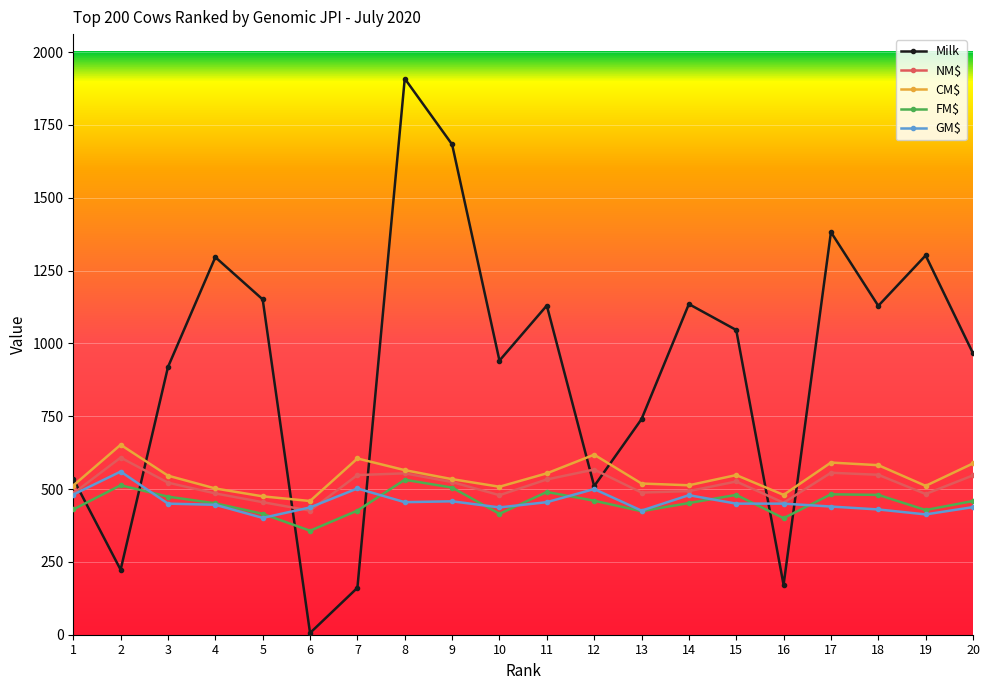

The value of NM$ at 13 is 488. True or false?

True